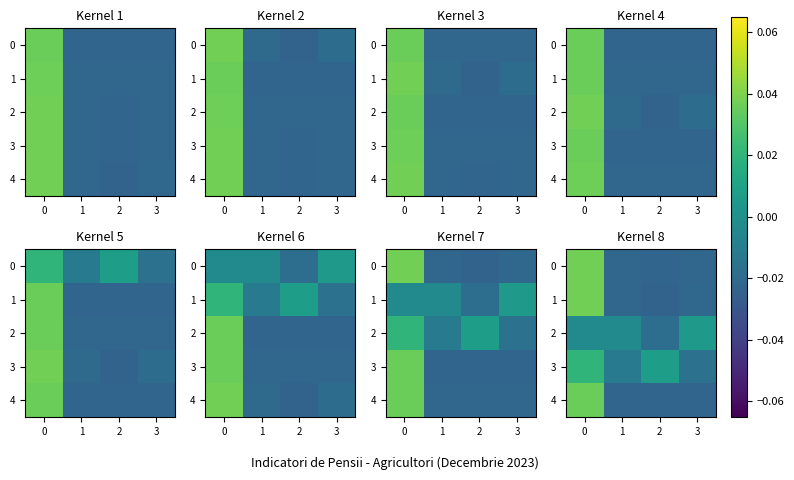

Which series has the widest spread of values?

1